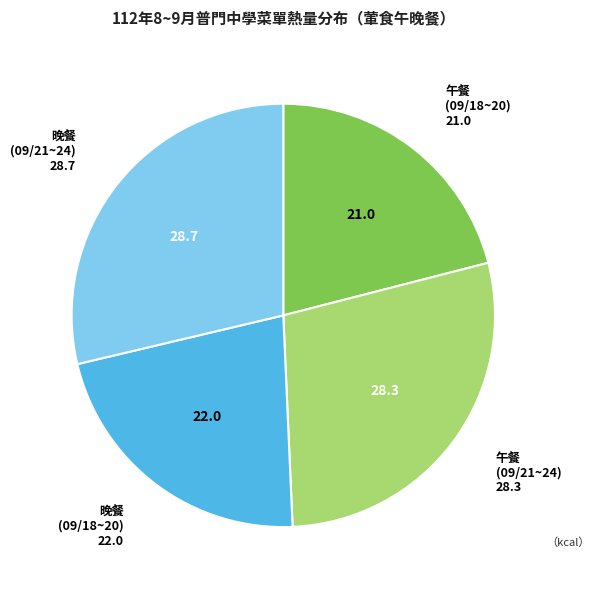

Does any single category account for the majority?

No